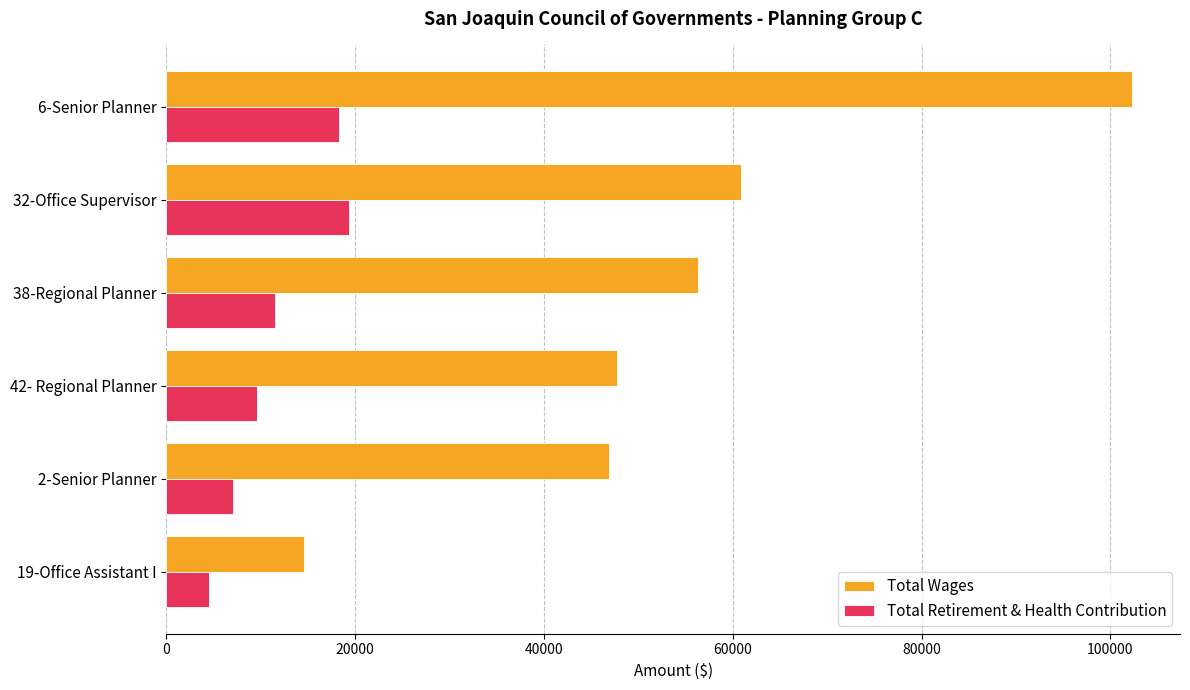

What are all the series names shown in the legend?

Total Wages, Total Retirement & Health Contribution